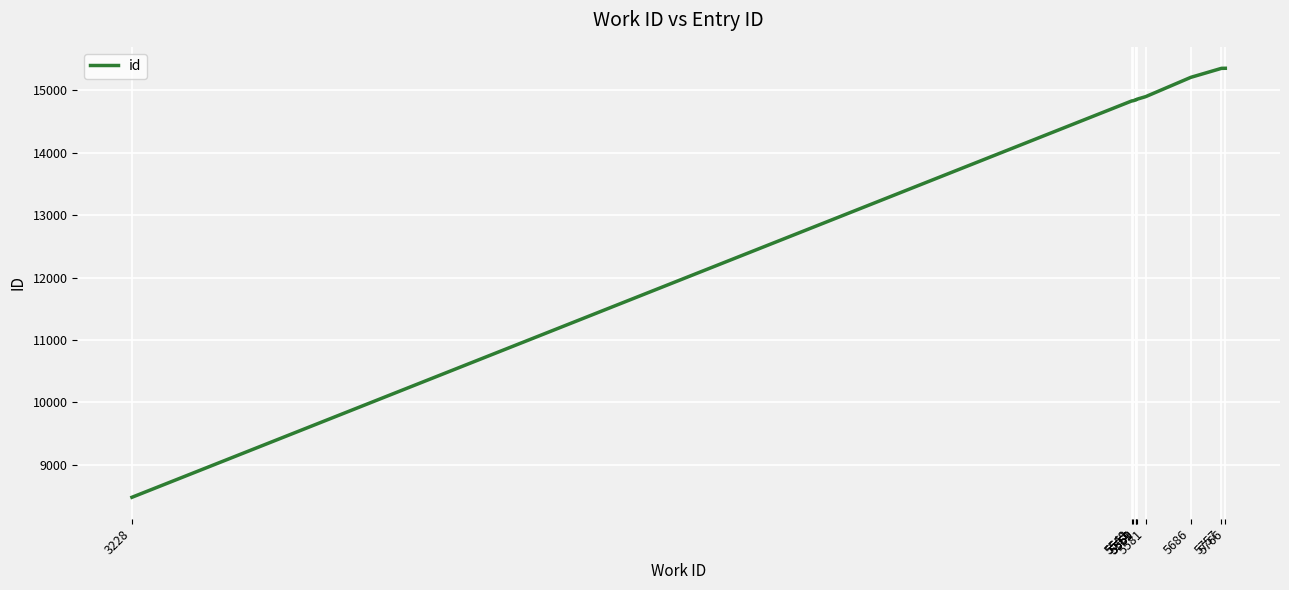

What is the difference between the values at 5757 and 5549?

522